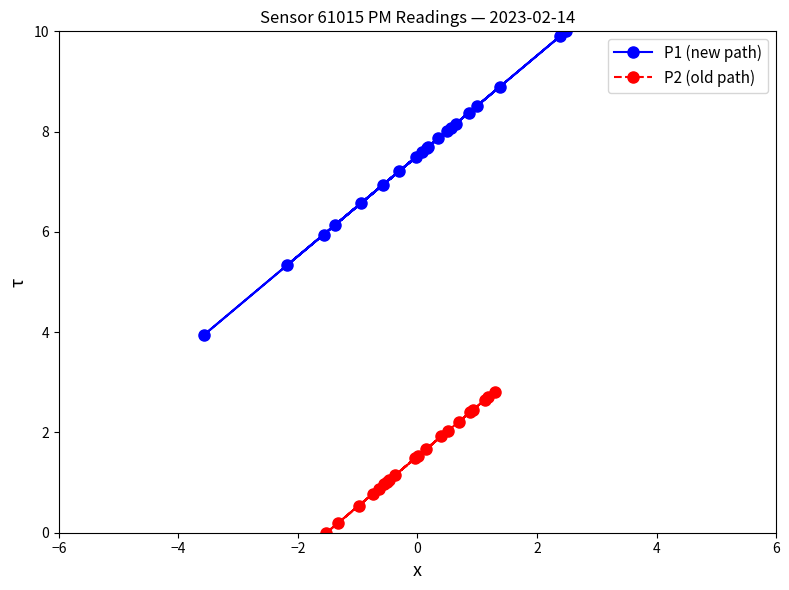

What is the value of the P1 (new path) point at the 15th from the left?

8.2